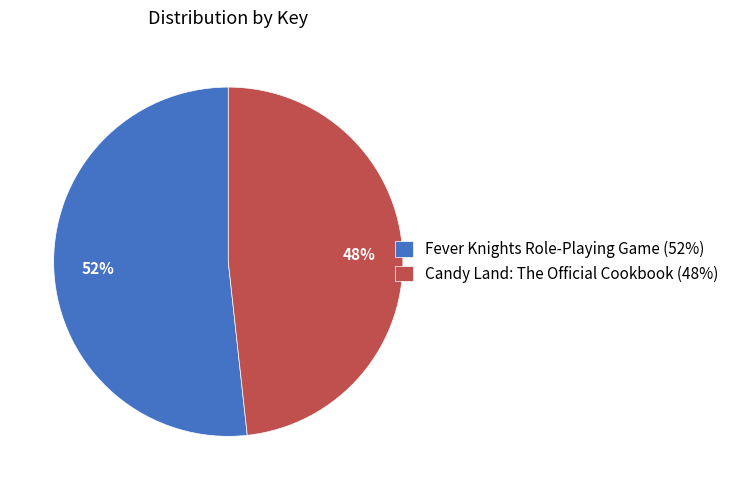

What is the largest slice in the pie chart?

Fever Knights Role-Playing Game